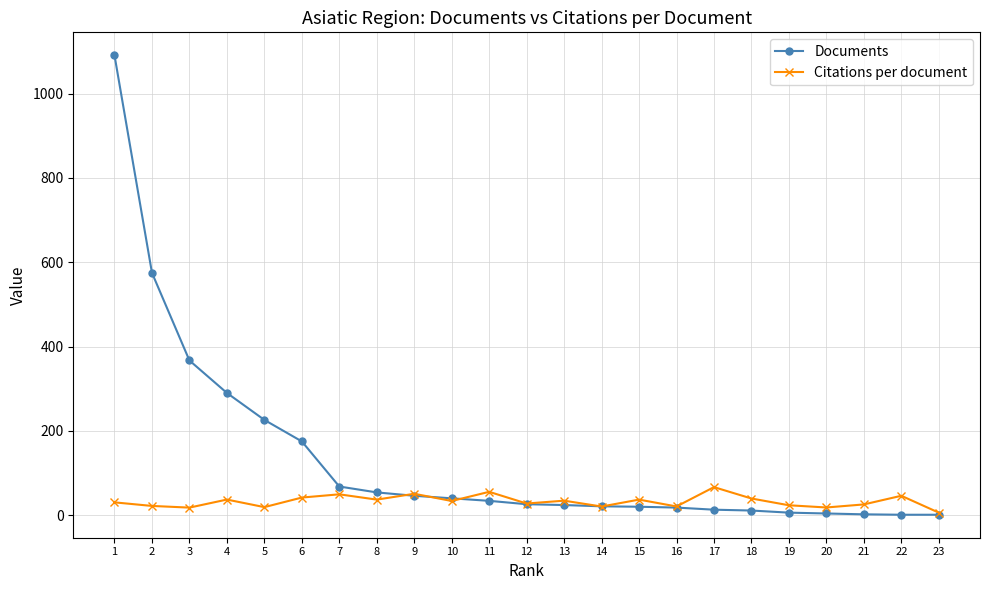

What is the spread (max minus min) of values at 8?

17.1